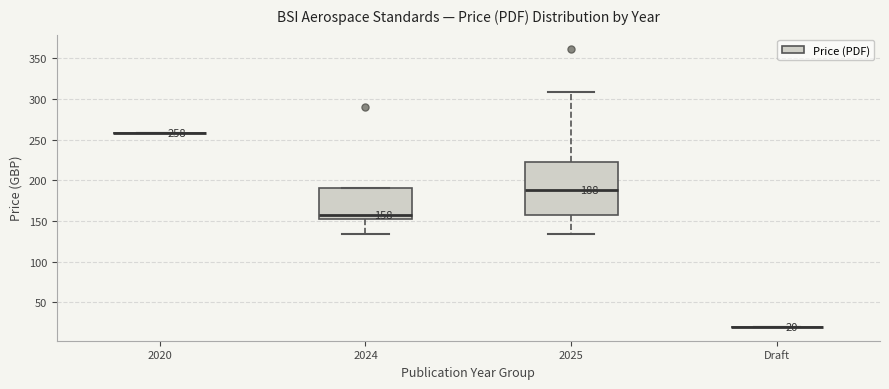

Which box is the tallest, from its lower edge to its upper edge?

2025